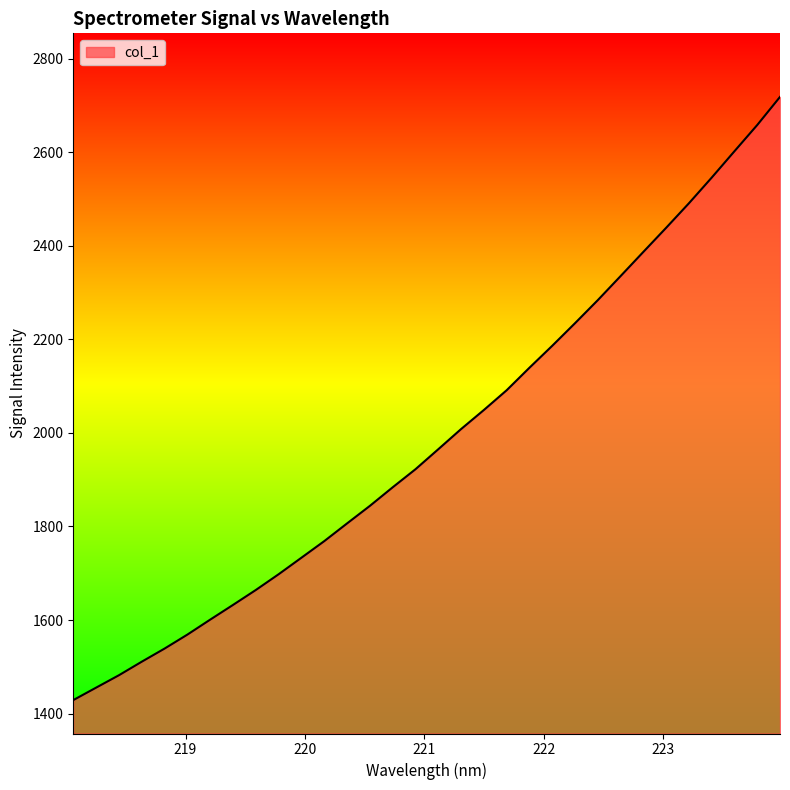

What is the minimum value shown in the chart?

1428.8